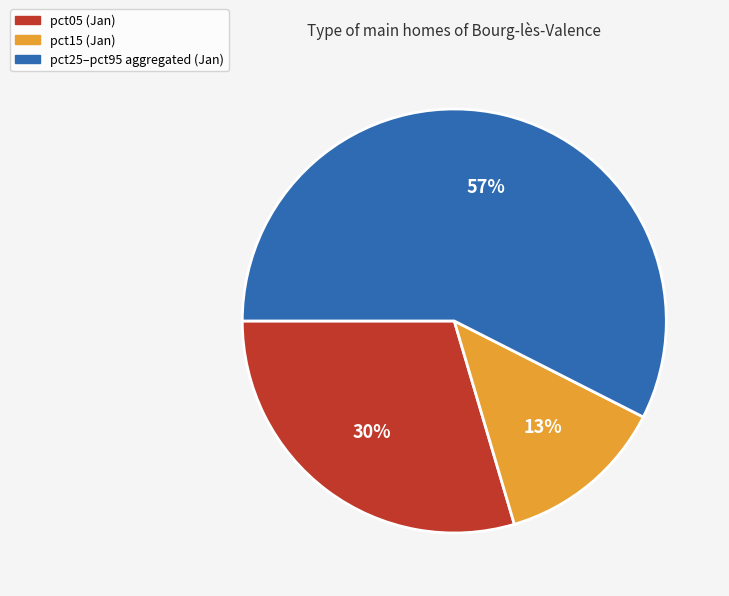

To the nearest percent, what is the average slice percentage?

33%